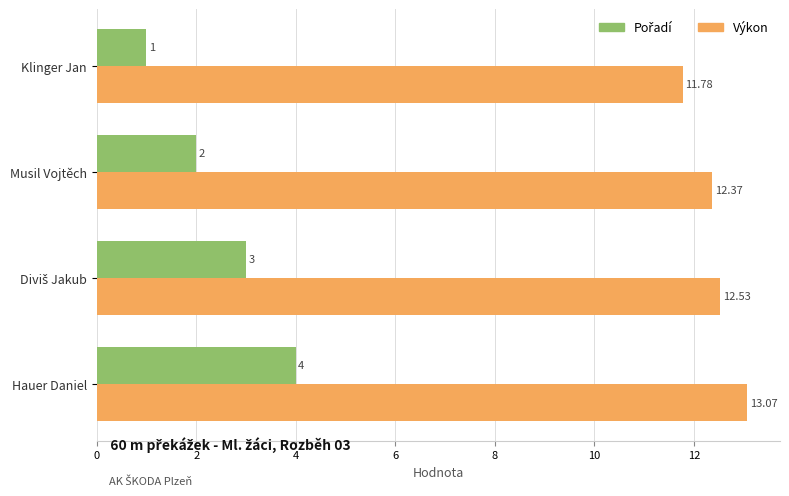

At which label is Výkon closest to 12?

Klinger Jan